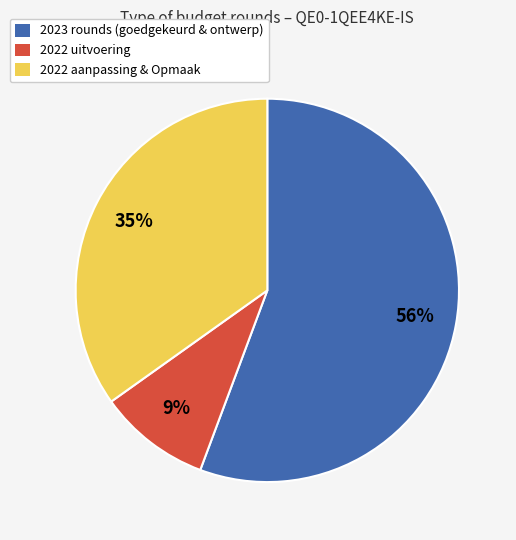

To the nearest percent, what is the combined percentage of 2022 aanpassing & Opmaak and 2022 uitvoering?

44%